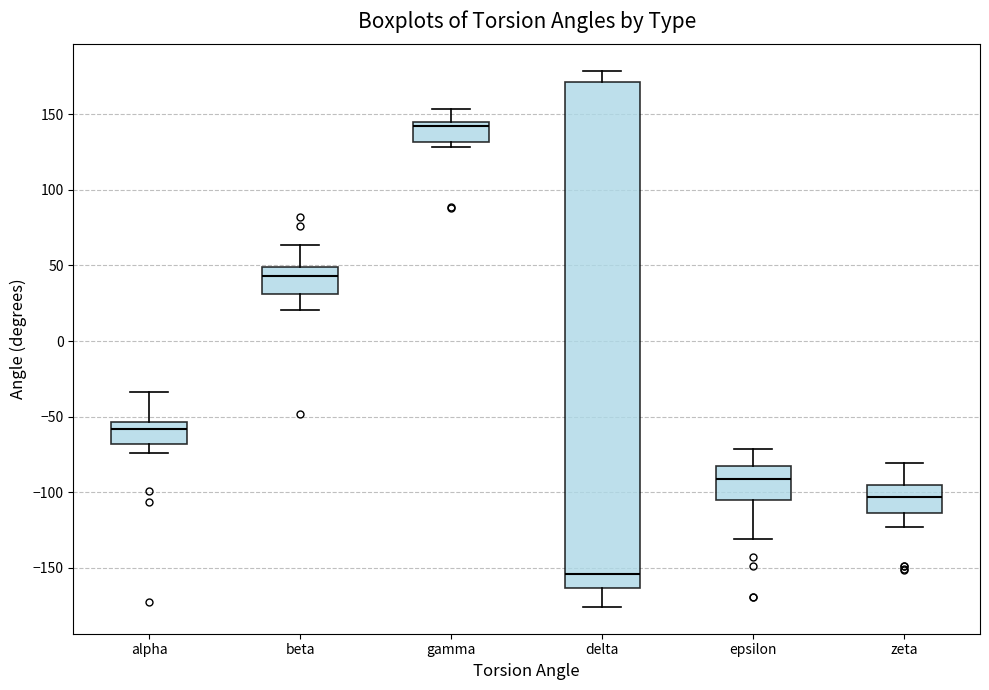

Reading left to right, transcribe this box plot: for each box, give where its median line is, the range the box spans, and where its two whiskers end, as read against the y-axis. The values are not printed on the chart, so give them approximately, as read against the axis.

alpha: median -60, box -70 to -55, whiskers -75 to -35
beta: median 45, box 30 to 50, whiskers 20 to 65
gamma: median 140, box 130 to 145, whiskers 130 (just below the box's lower edge) to 155
delta: median -155, box -165 to 170, whiskers -175 to 180
epsilon: median -90, box -105 to -85, whiskers -130 to -70
zeta: median -105, box -115 to -95, whiskers -125 to -80